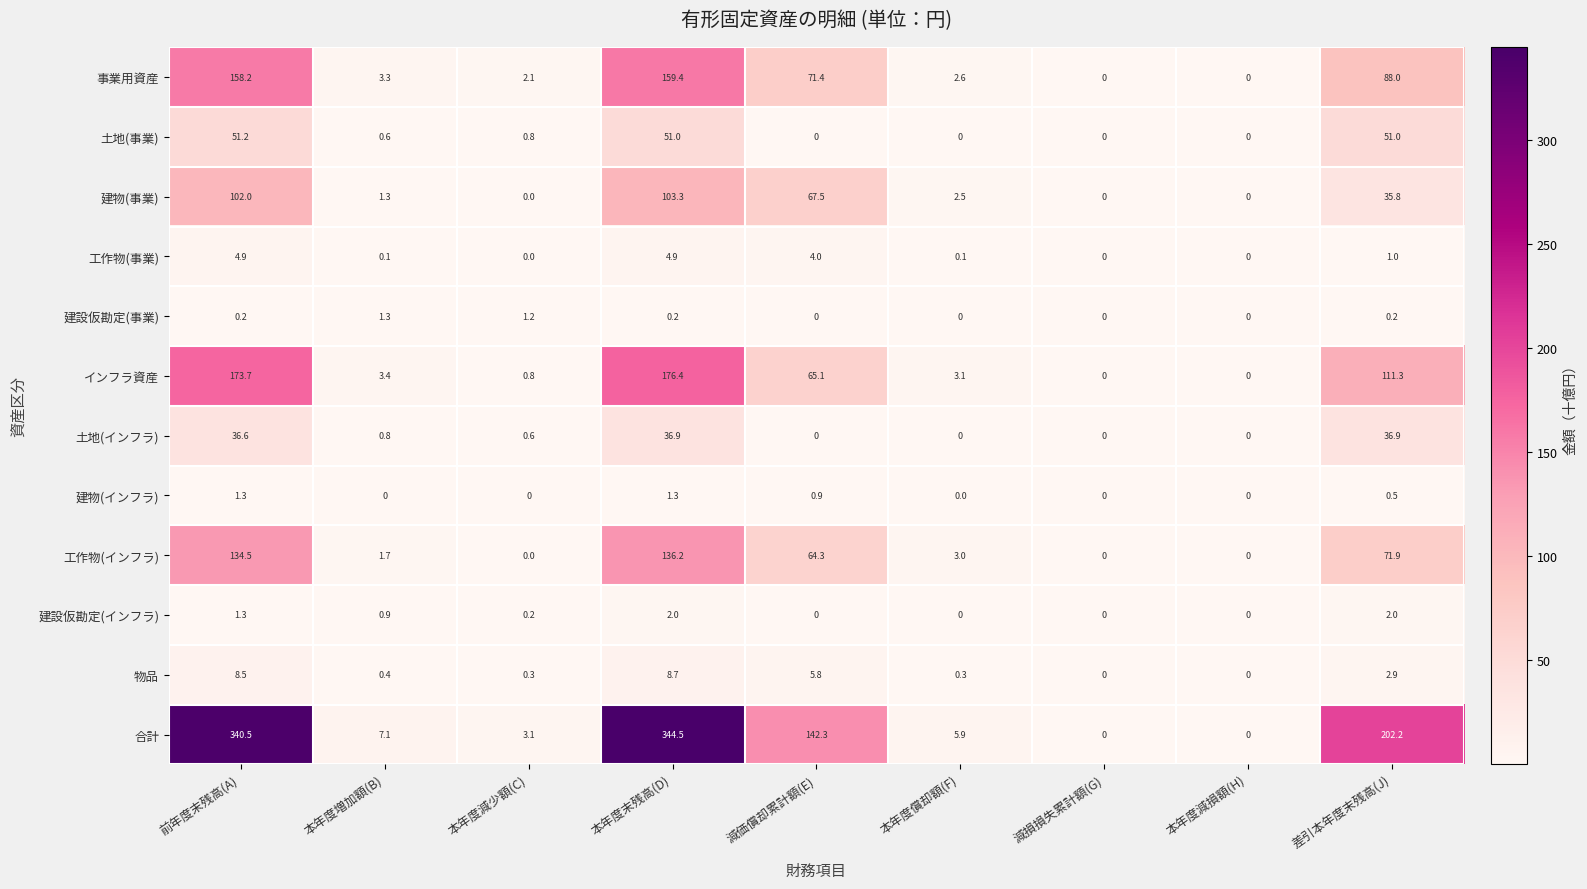

What value does the 合計 series have at 本年度増加額(B)?

7.1